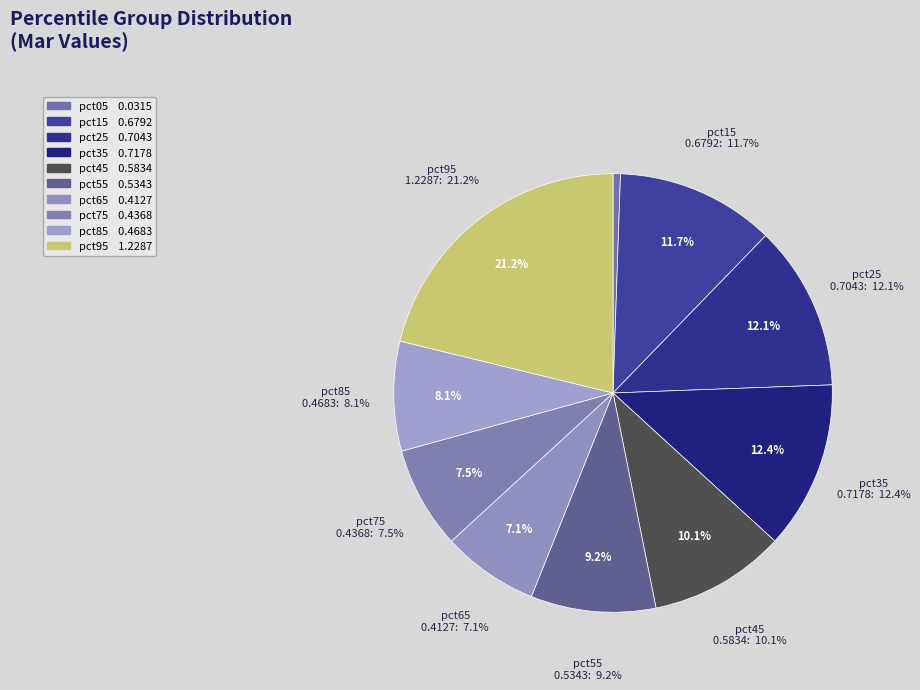

What is the smallest slice in the pie chart?

pct05